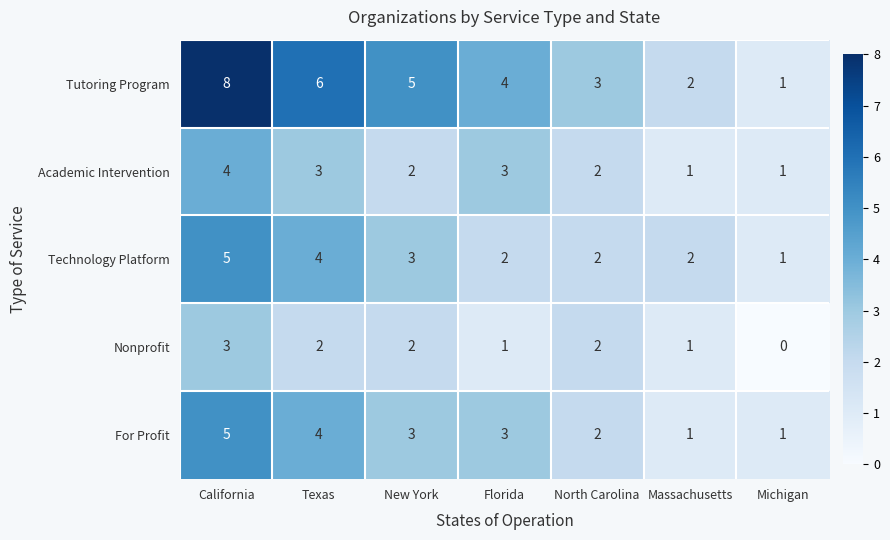

Which series has the largest total across all categories?

Tutoring Program